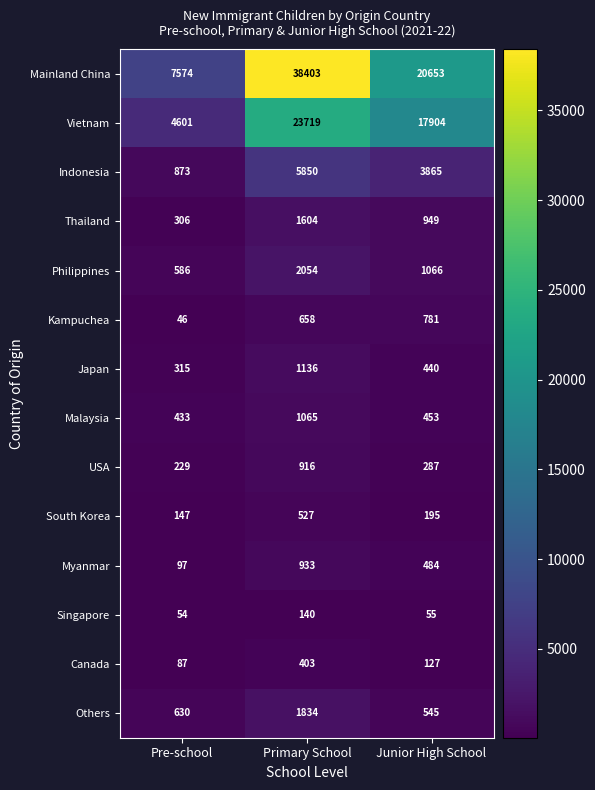

At how many categories does at least one series exceed 15708?

2